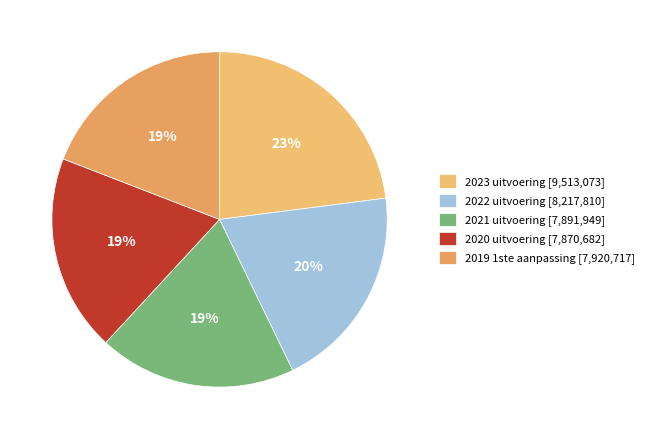

What portion of the pie excludes 2020 uitvoering?

81.0%